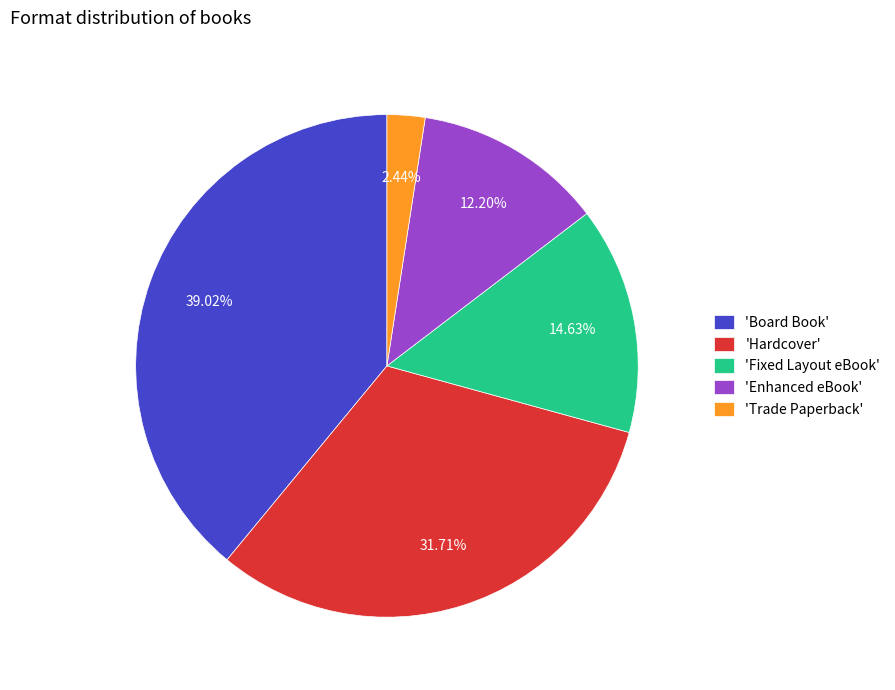

Do 'Board Book' and 'Enhanced eBook' together represent more than half of the pie?

Yes